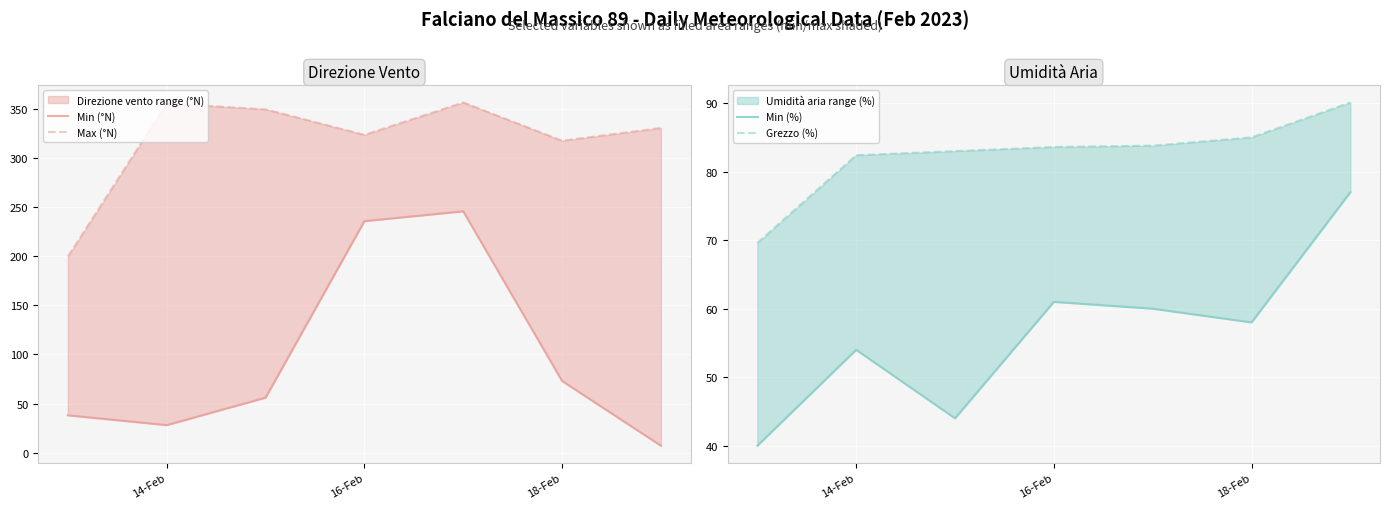

What is the value of the Min (%) point at the 5th from the left?

60.0